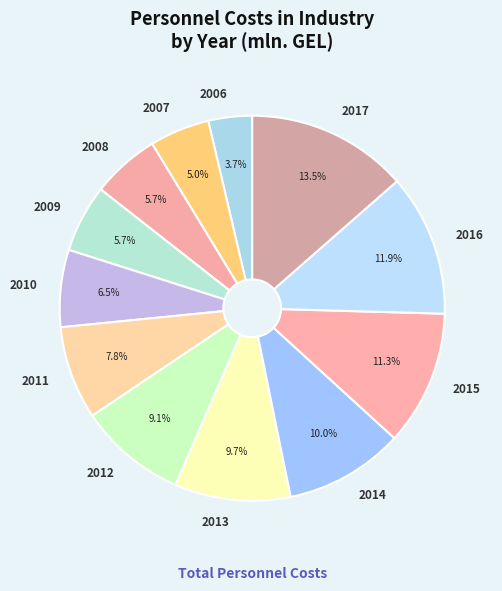

Which slice is the smallest?

2006